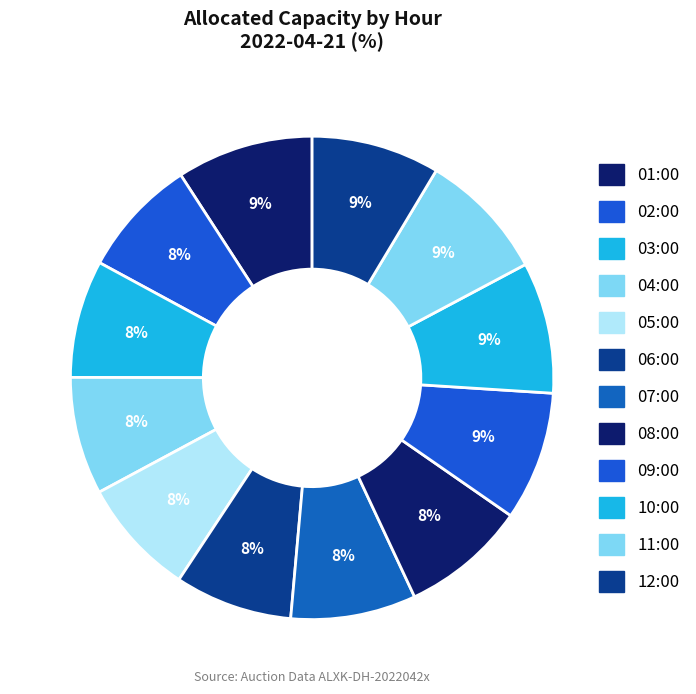

Count the number of slices in the pie.

12